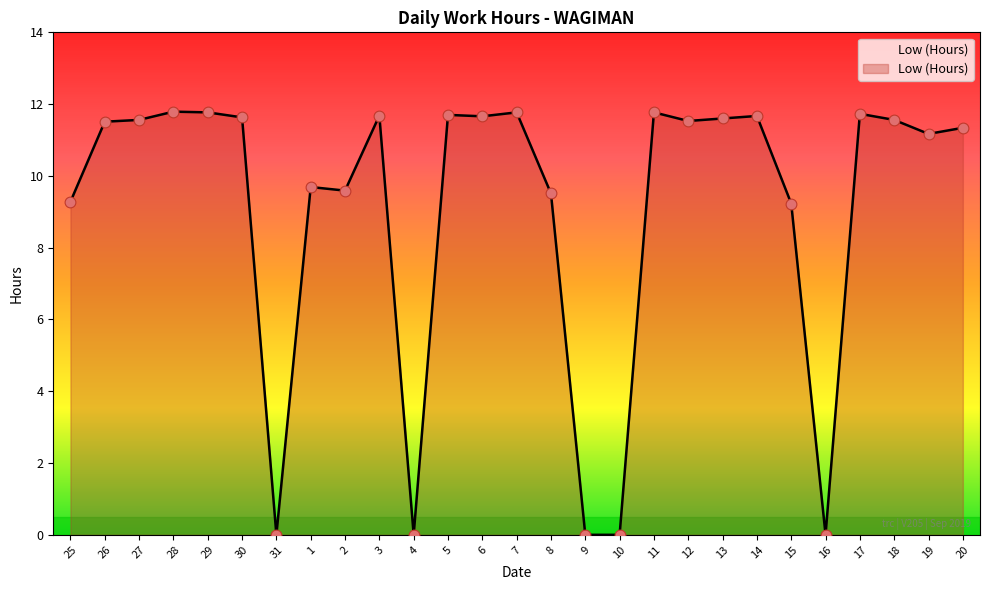

What is the change in value from 10 to 11?

+11.8